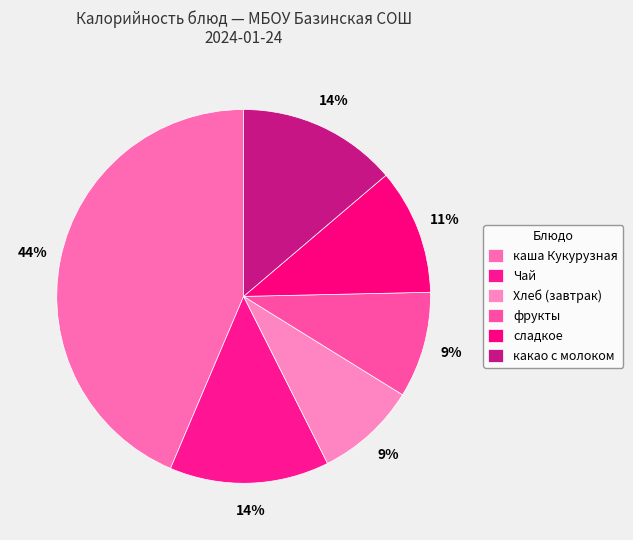

Between сладкое and какао с молоком, which is larger?

какао с молоком